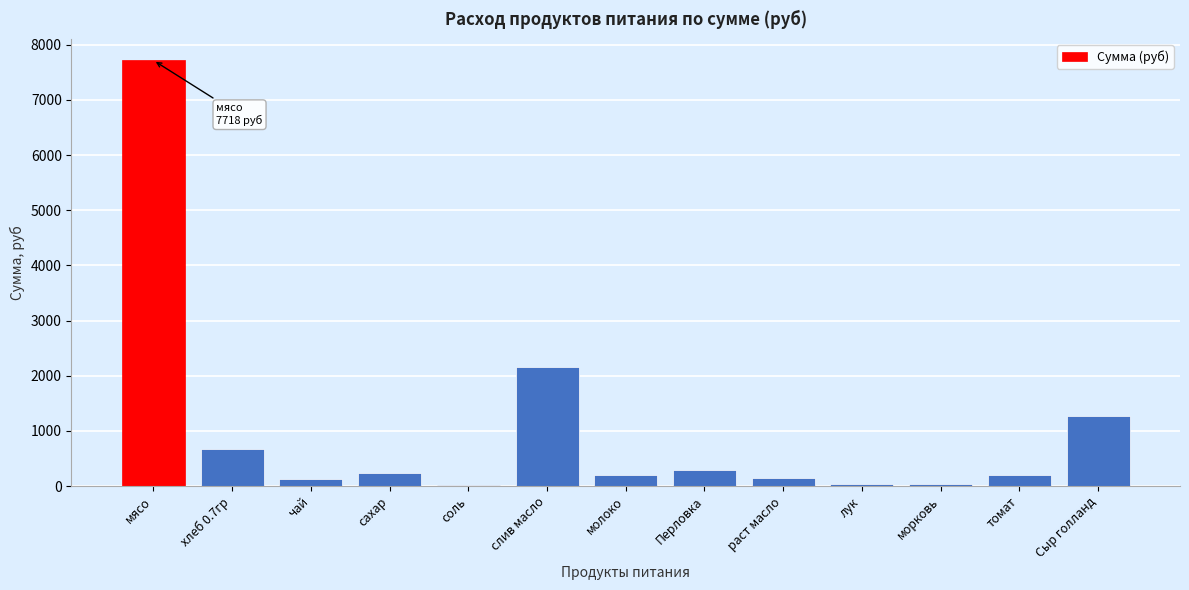

What is the greatest value displayed?

7717.5